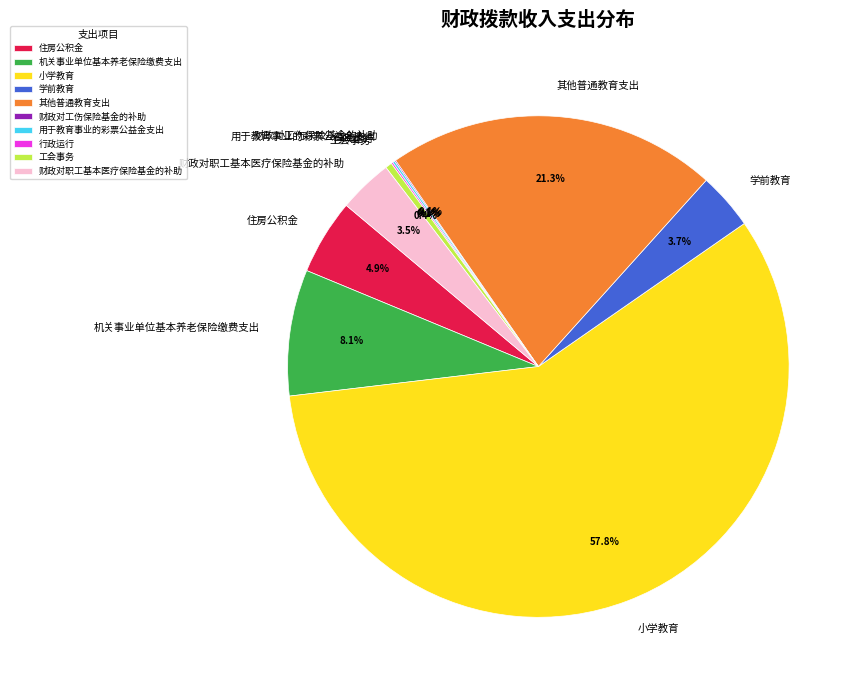

Which has a higher value, 学前教育 or 其他普通教育支出?

其他普通教育支出